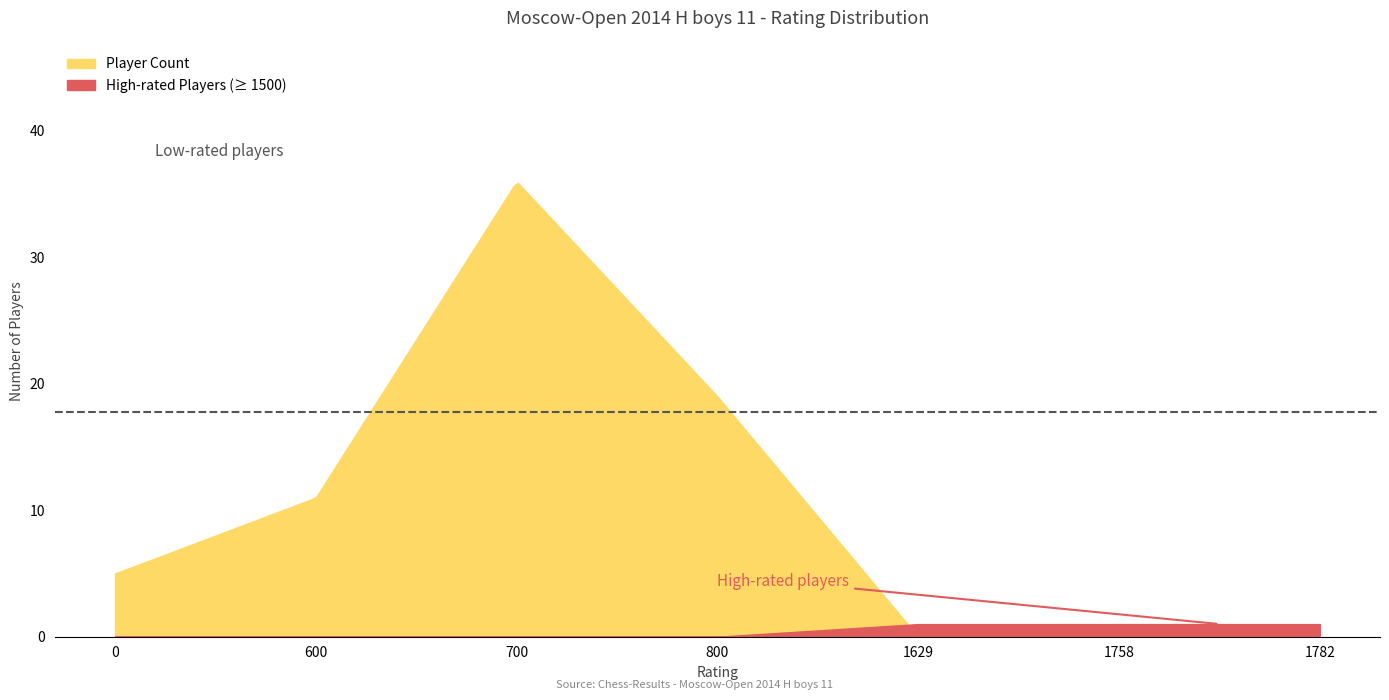

What is the difference between the maximum and second lowest values?

35